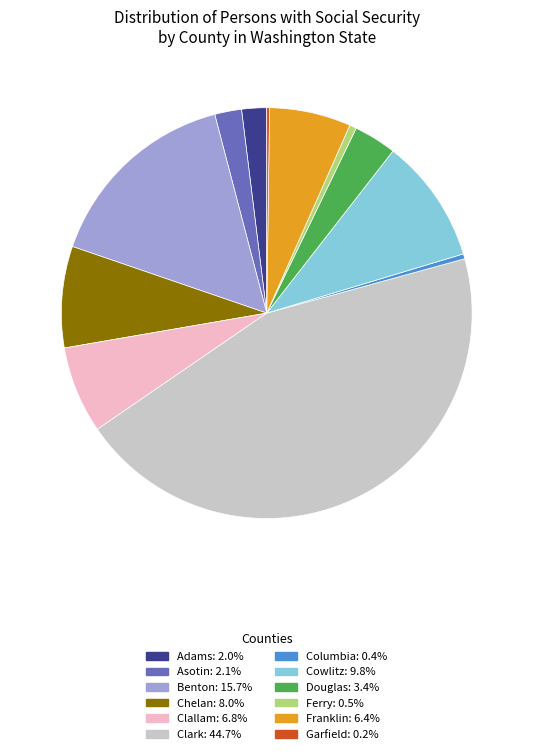

Which slice is the largest?

Clark